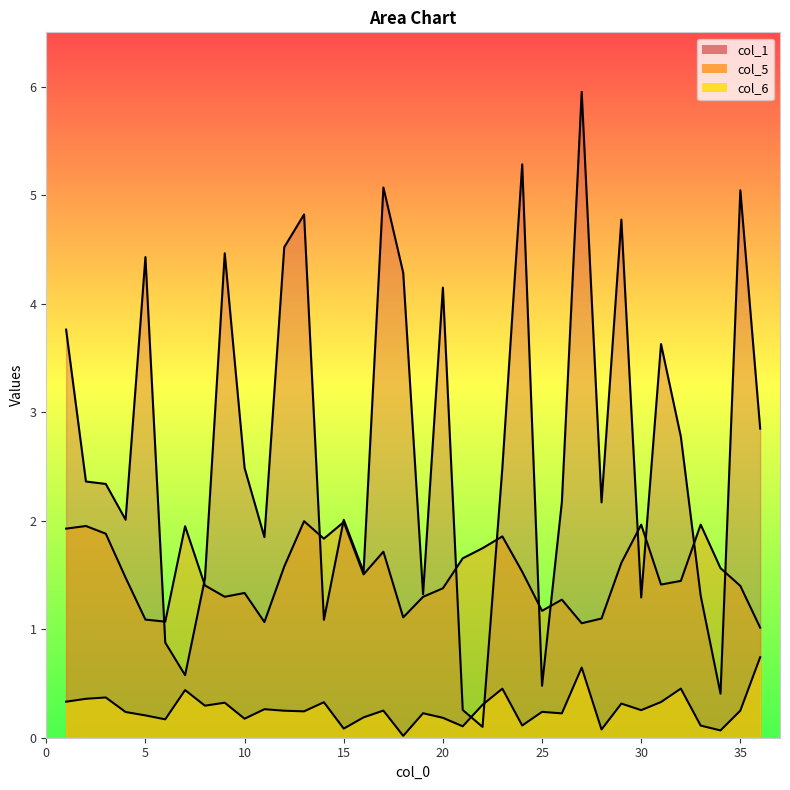

Reading right to left, extract all data points from this chart.

col_1: 36=2.8	35=5.0	34=0.4	33=1.3	32=2.8	31=3.6	30=1.3	29=4.8	28=2.2	27=6.0	26=2.2	25=0.5	24=5.3	23=2.5	22=0.1	21=0.3	20=4.1	19=1.3	18=4.3	17=5.1	16=1.5	15=2.0	14=1.1	13=4.8	12=4.5	11=1.8	10=2.5	9=4.5	8=1.5	7=0.6	6=0.9	5=4.4	4=2.0	3=2.3	2=2.4	1=3.8
col_5: 36=1.0	35=1.4	34=1.6	33=2.0	32=1.4	31=1.4	30=2.0	29=1.6	28=1.1	27=1.1	26=1.3	25=1.2	24=1.5	23=1.9	22=1.7	21=1.7	20=1.4	19=1.3	18=1.1	17=1.7	16=1.5	15=2.0	14=1.8	13=2.0	12=1.6	11=1.1	10=1.3	9=1.3	8=1.4	7=1.9	6=1.1	5=1.1	4=1.5	3=1.9	2=2.0	1=1.9
col_6: 36=0.7	35=0.2	34=0.1	33=0.1	32=0.5	31=0.3	30=0.3	29=0.3	28=0.1	27=0.6	26=0.2	25=0.2	24=0.1	23=0.5	22=0.3	21=0.1	20=0.2	19=0.2	18=0.0	17=0.3	16=0.2	15=0.1	14=0.3	13=0.2	12=0.2	11=0.3	10=0.2	9=0.3	8=0.3	7=0.4	6=0.2	5=0.2	4=0.2	3=0.4	2=0.4	1=0.3